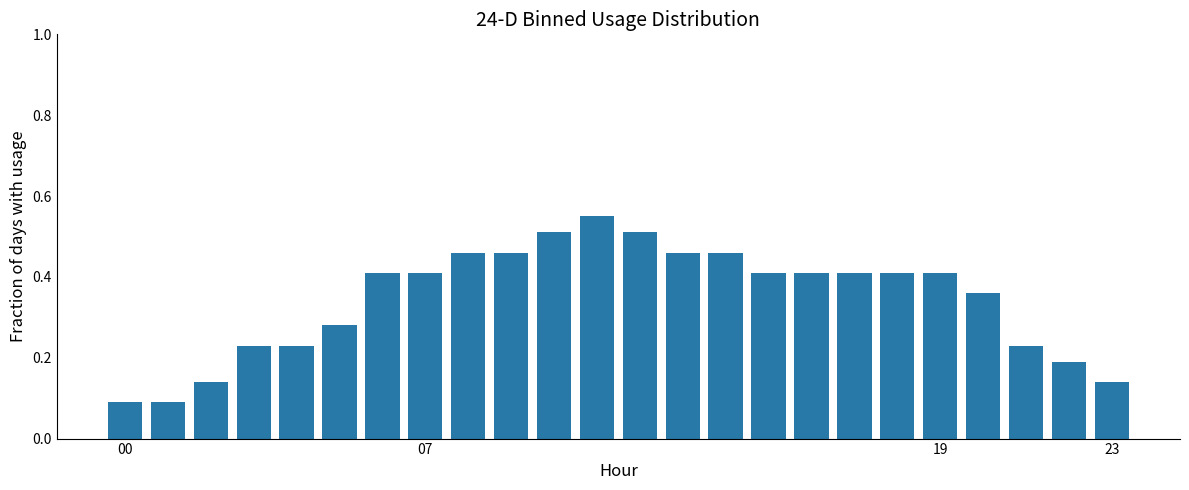

How many values are between 0 and 1?

24